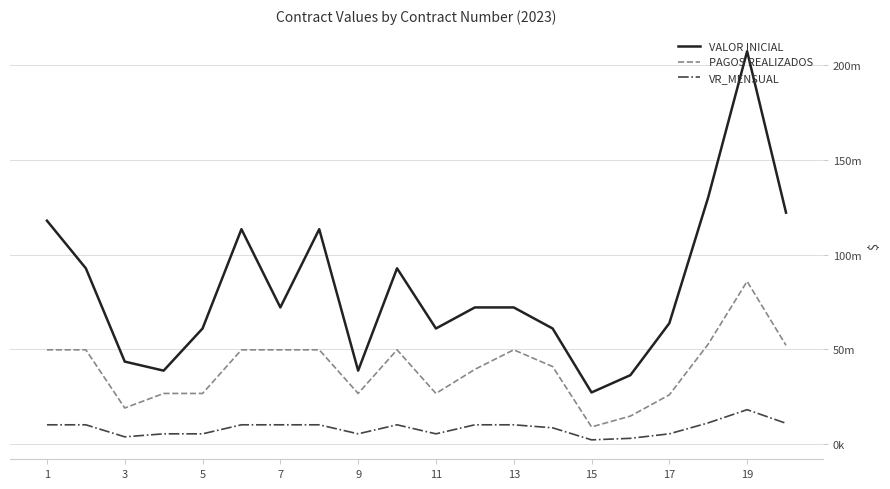

How many interior local peaks does the VR_MENSUAL series have?

2